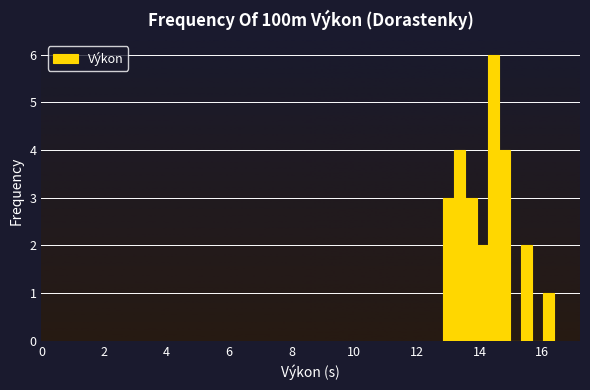

Read against the x-axis, roughly where is the centre of the tallest bar?

14.4